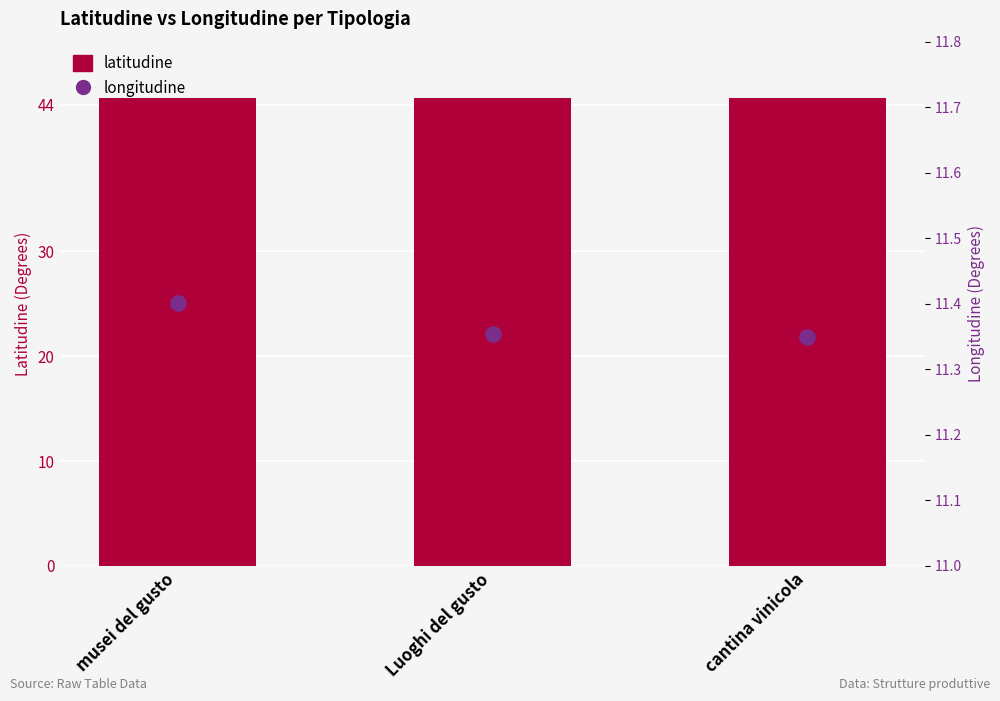

Which series contains the highest Y value?

latitudine